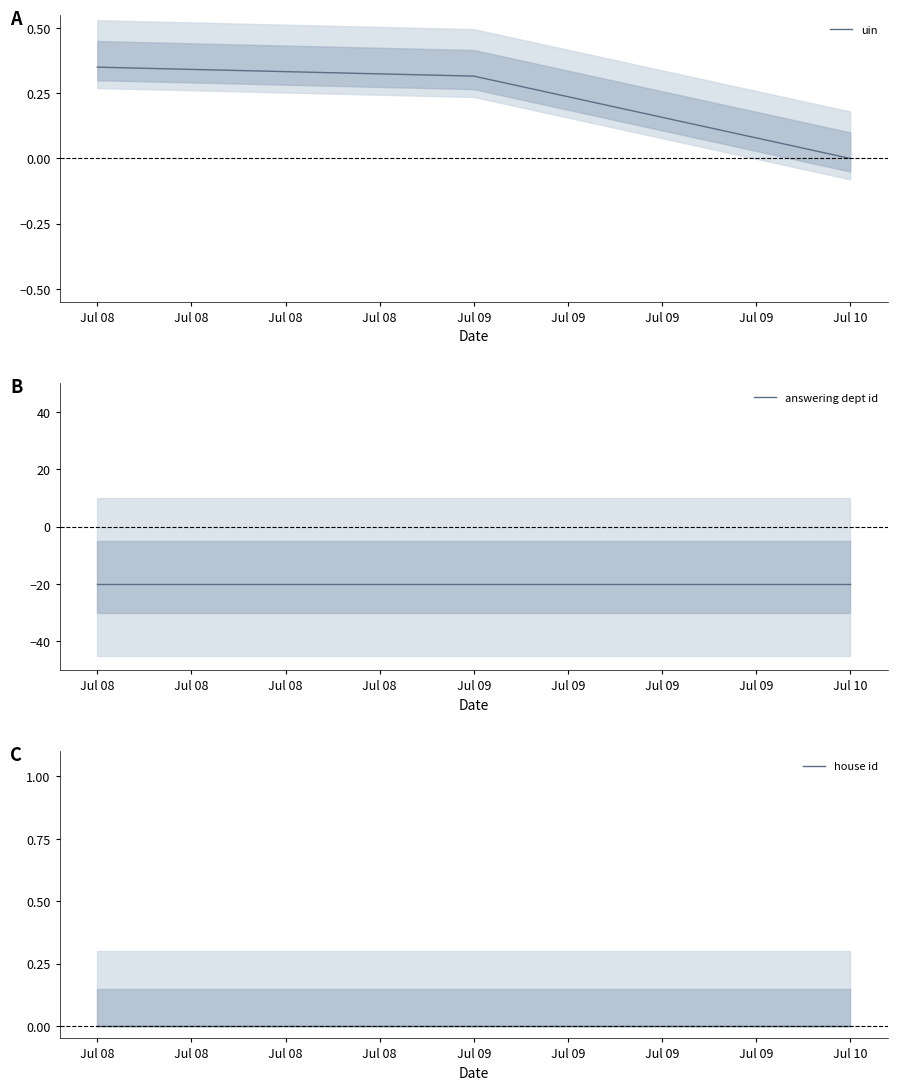

The uin series shows 0.2 at Jul 10. True or false?

False